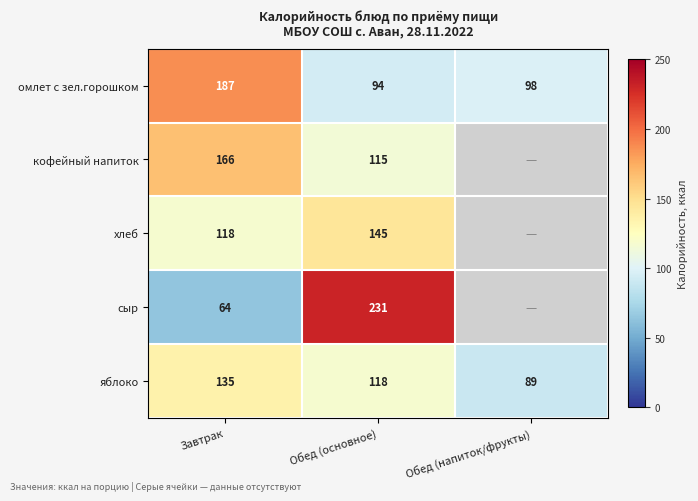

What is the sum of the яблоко values at Обед (напиток/фрукты) and Завтрак?

224